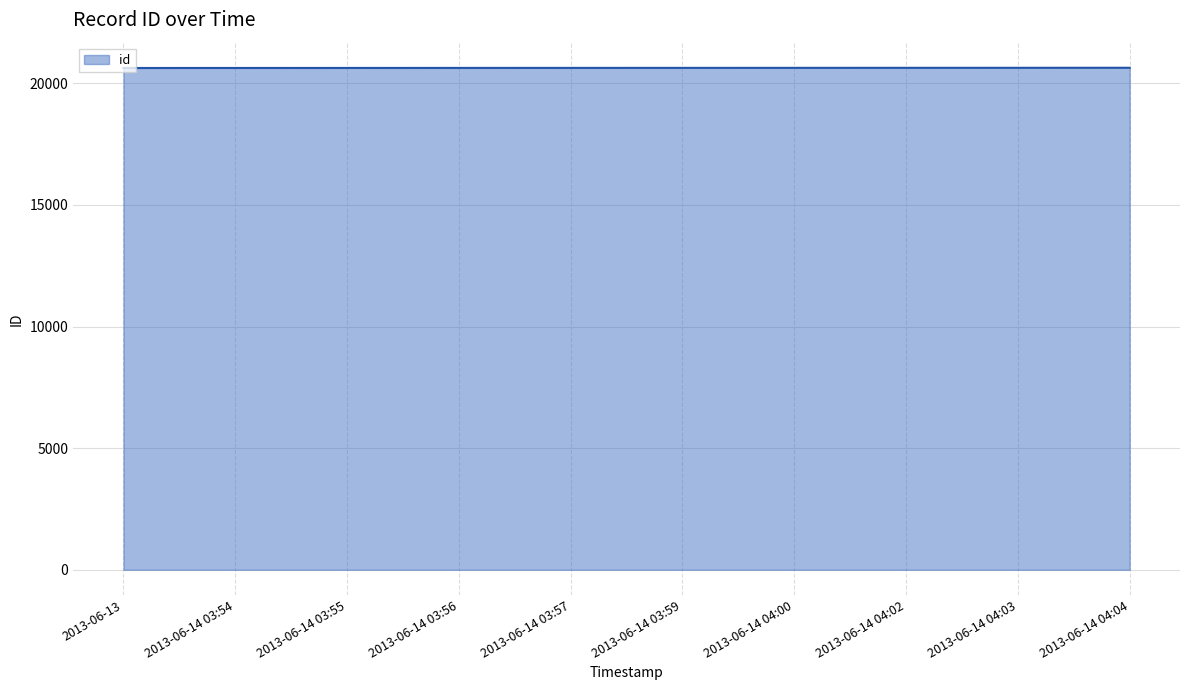

What is the ratio of the value at 2013-06-14 03:56 to the value at 2013-06-14 04:00?

1.0